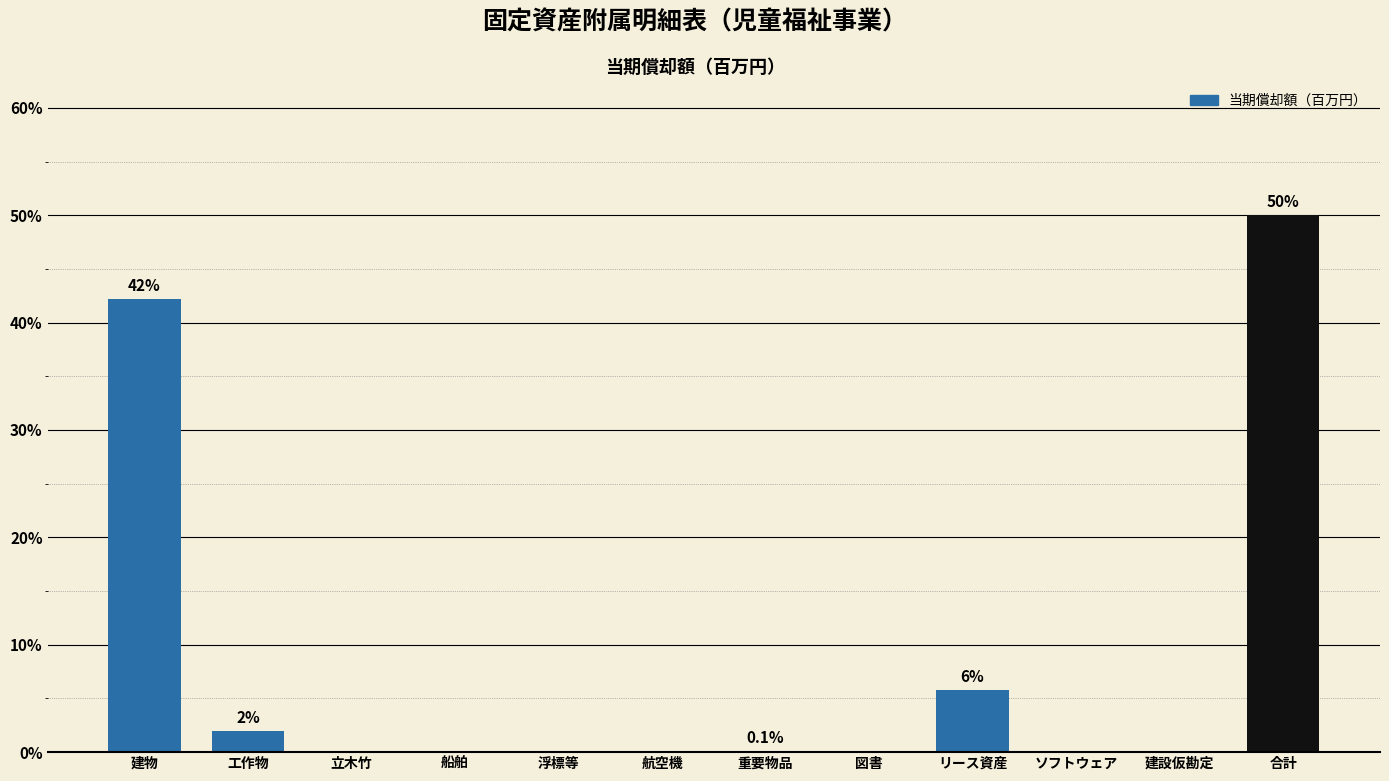

Read the value at リース資産.

5.8